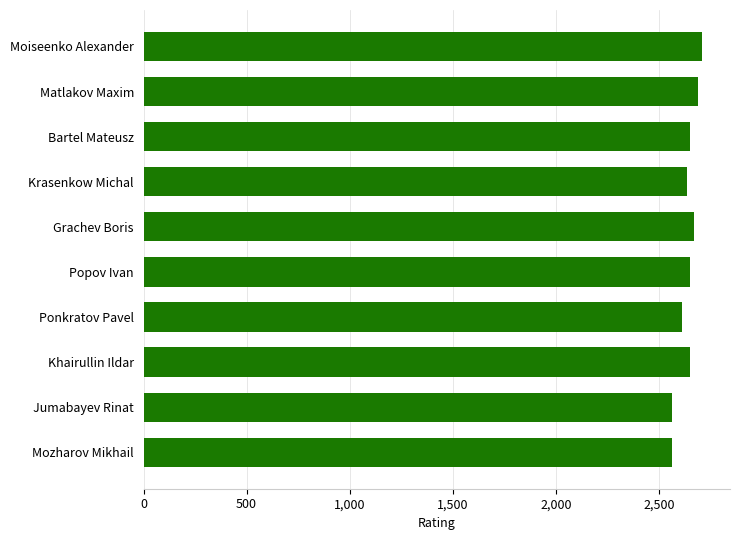

Count the number of data series in this chart.

1